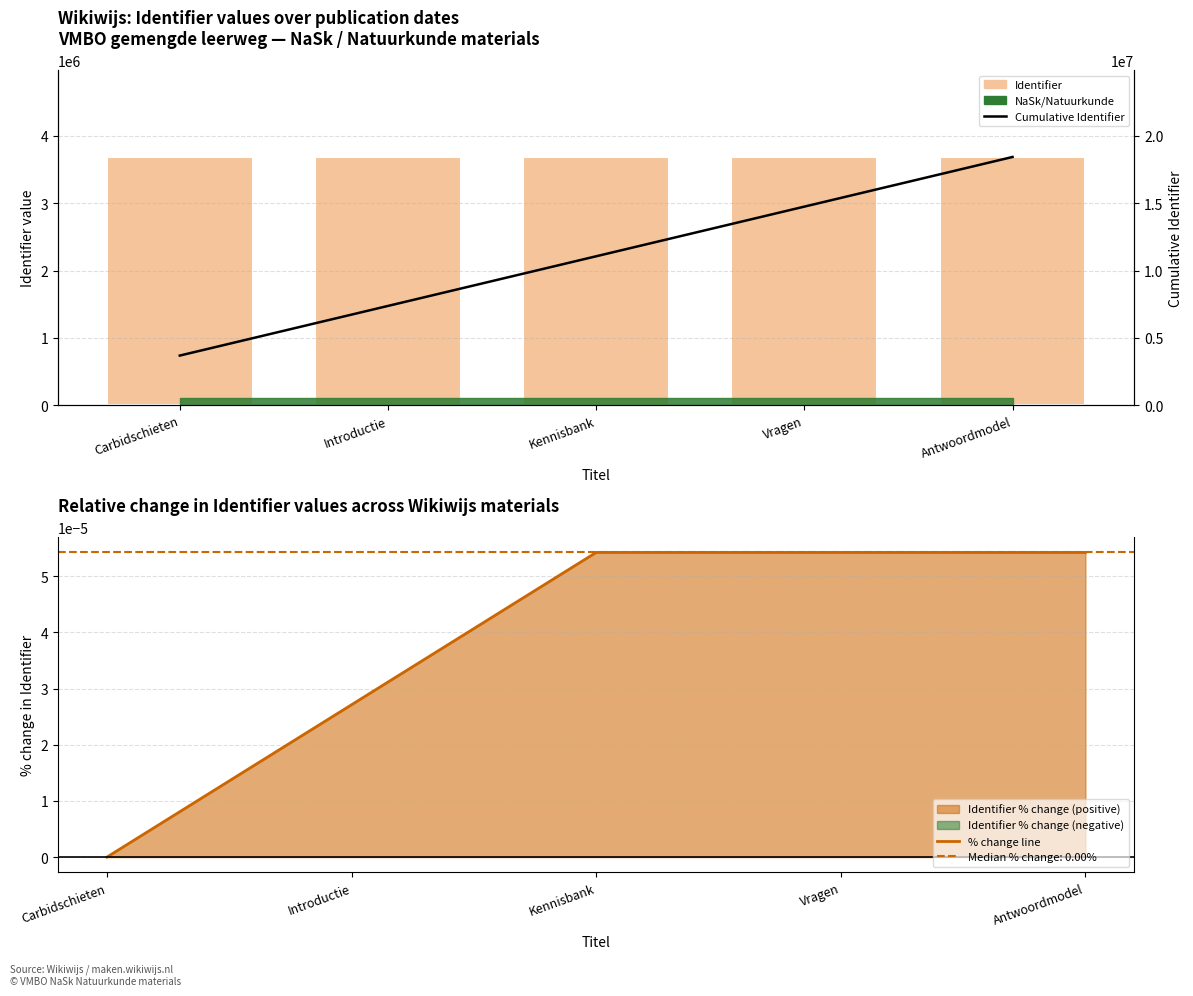

Rank the series by their maximum value, from lowest to highest.

% change line, Identifier, Cumulative Identifier